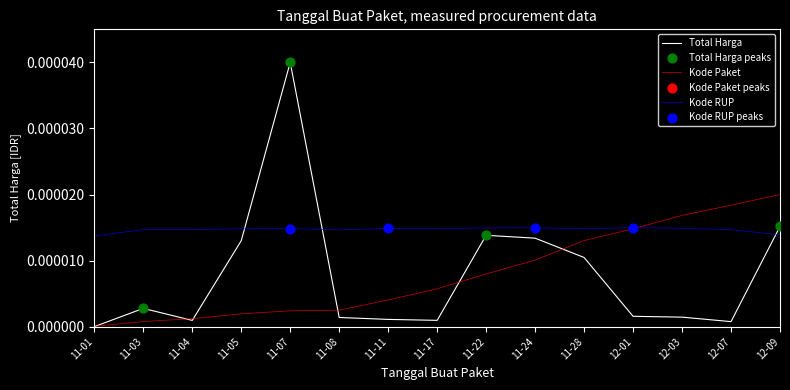

Between which two adjacent categories do Kode RUP and Total Harga first intersect?

11-05 and 11-07